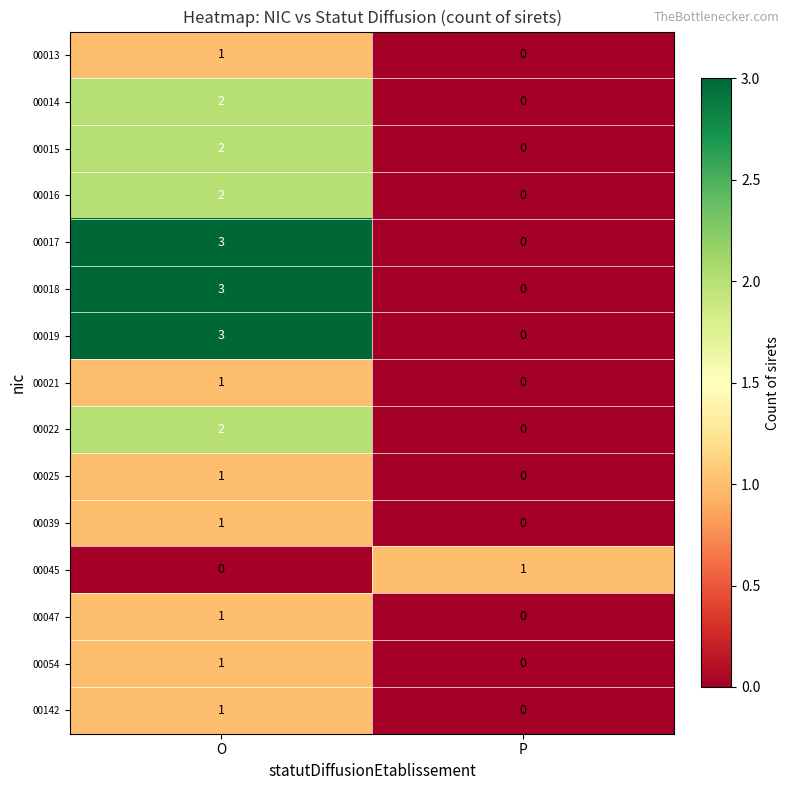

Is it true that 00047 equals 0 at O?

False